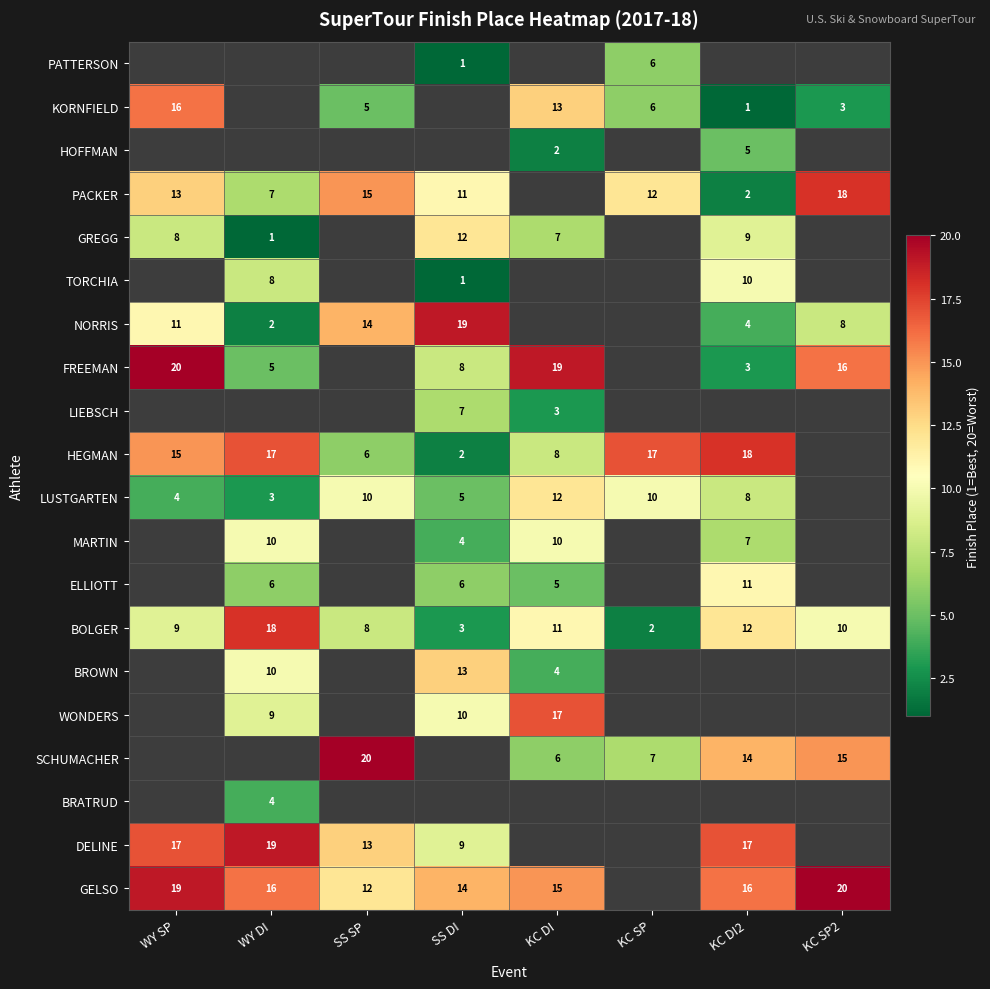

At which label does BOLGER reach its peak?

WY DI